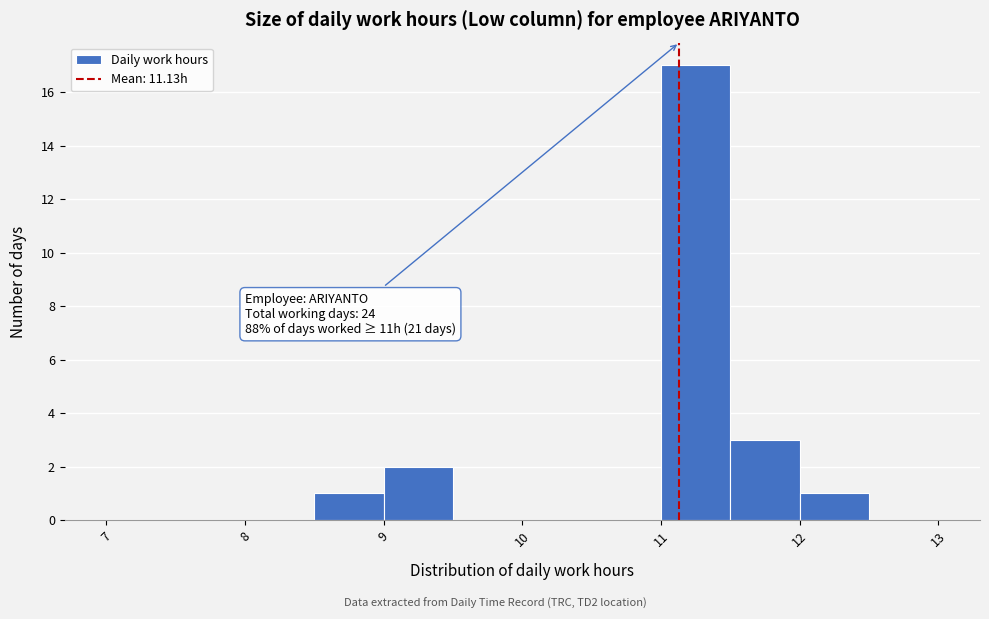

Over which range of the x-axis is the bar tallest?

11.0 to 11.5